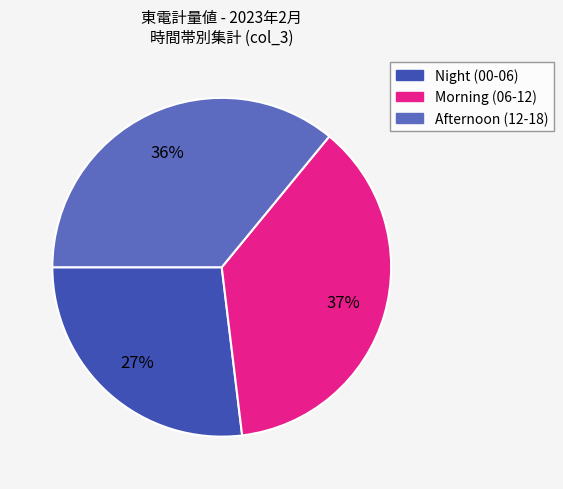

The Night (00-06) slice represents 27% of the pie. True or false?

True